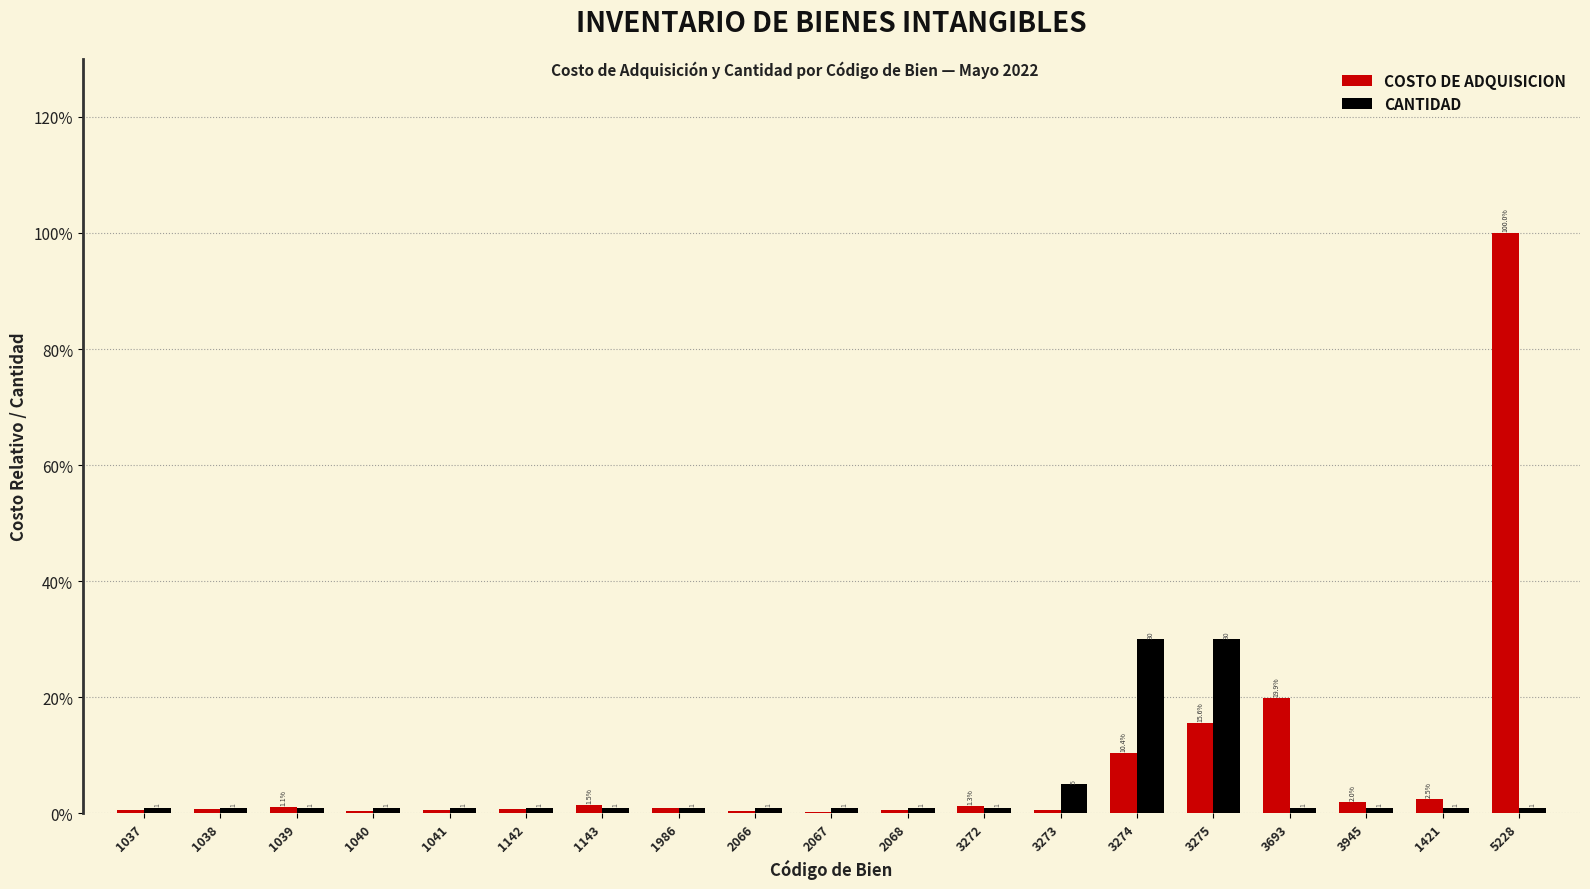

What are all the series names shown in the legend?

COSTO DE ADQUISICION, CANTIDAD